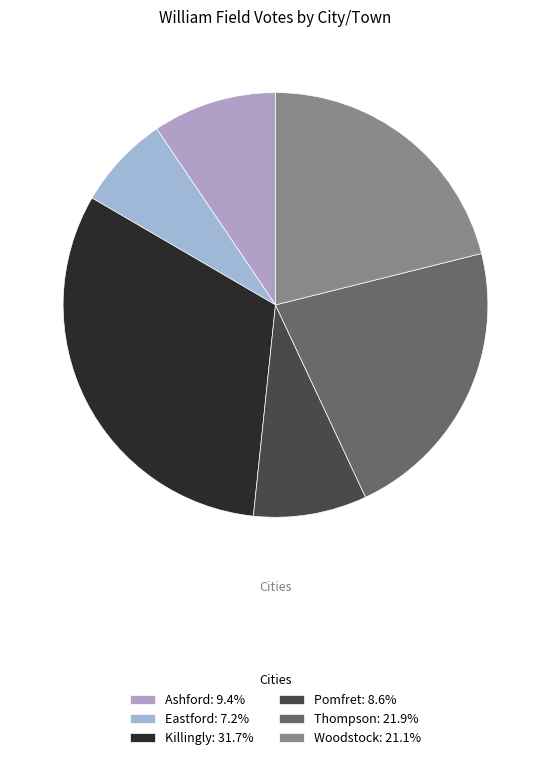

Rank the categories by value from highest to lowest.

Killingly, Thompson, Woodstock, Ashford, Pomfret, Eastford